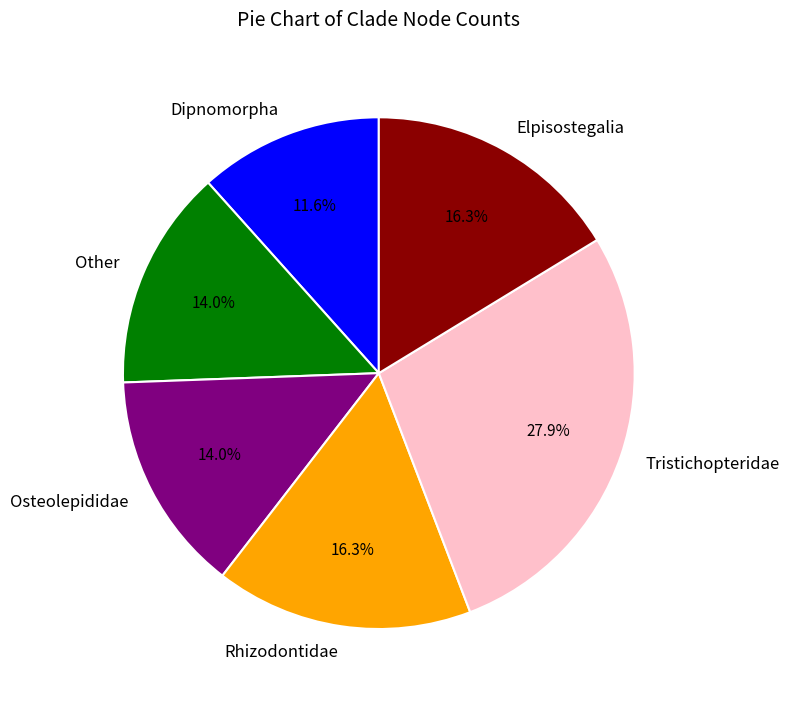

To the nearest percent, what is the difference between the largest and smallest slice percentages?

16%